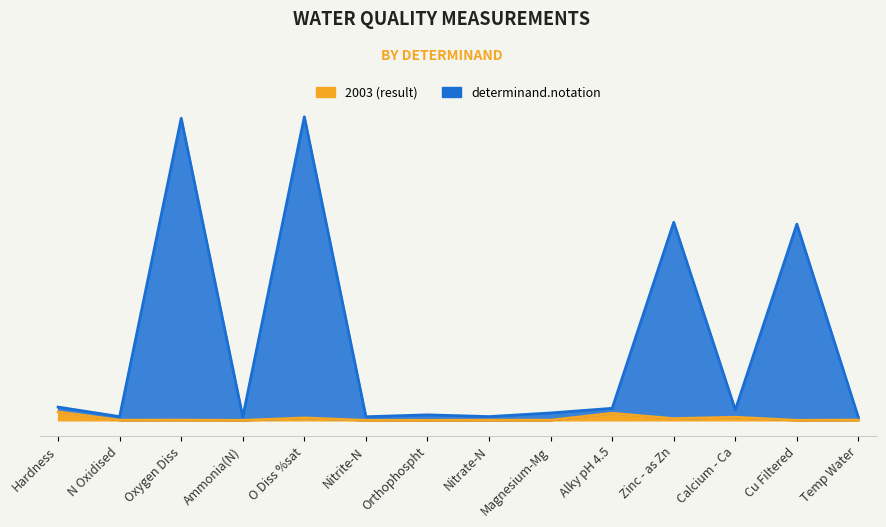

How many lines are shown in the chart?

2